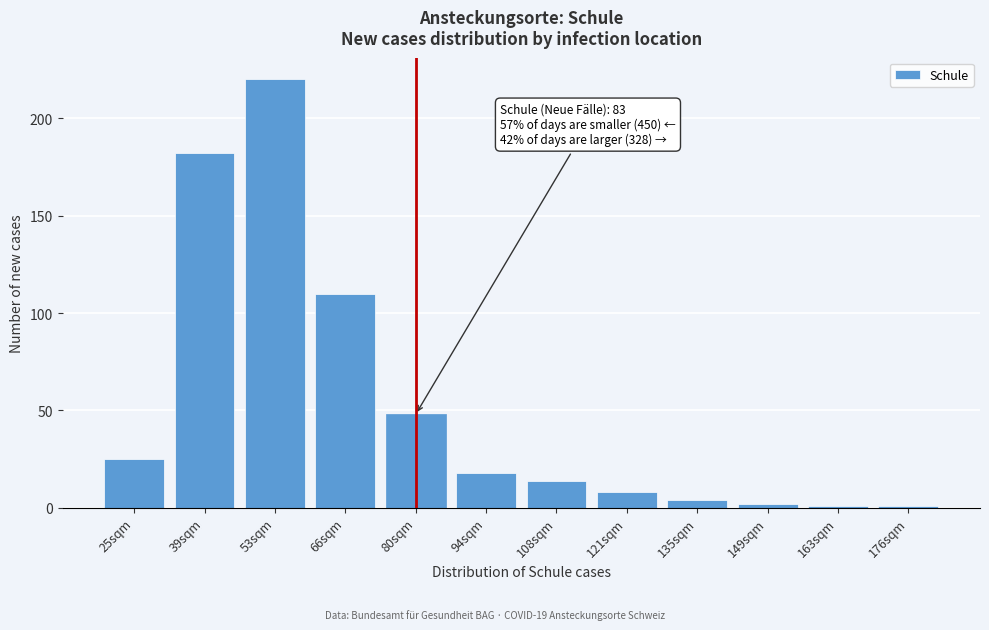

Reading right to left, list all the values displayed in this chart.

176sqm=1	163sqm=1	149sqm=2	135sqm=4	121sqm=8	108sqm=14	94sqm=18	80sqm=48	66sqm=110	53sqm=220	39sqm=182	25sqm=25